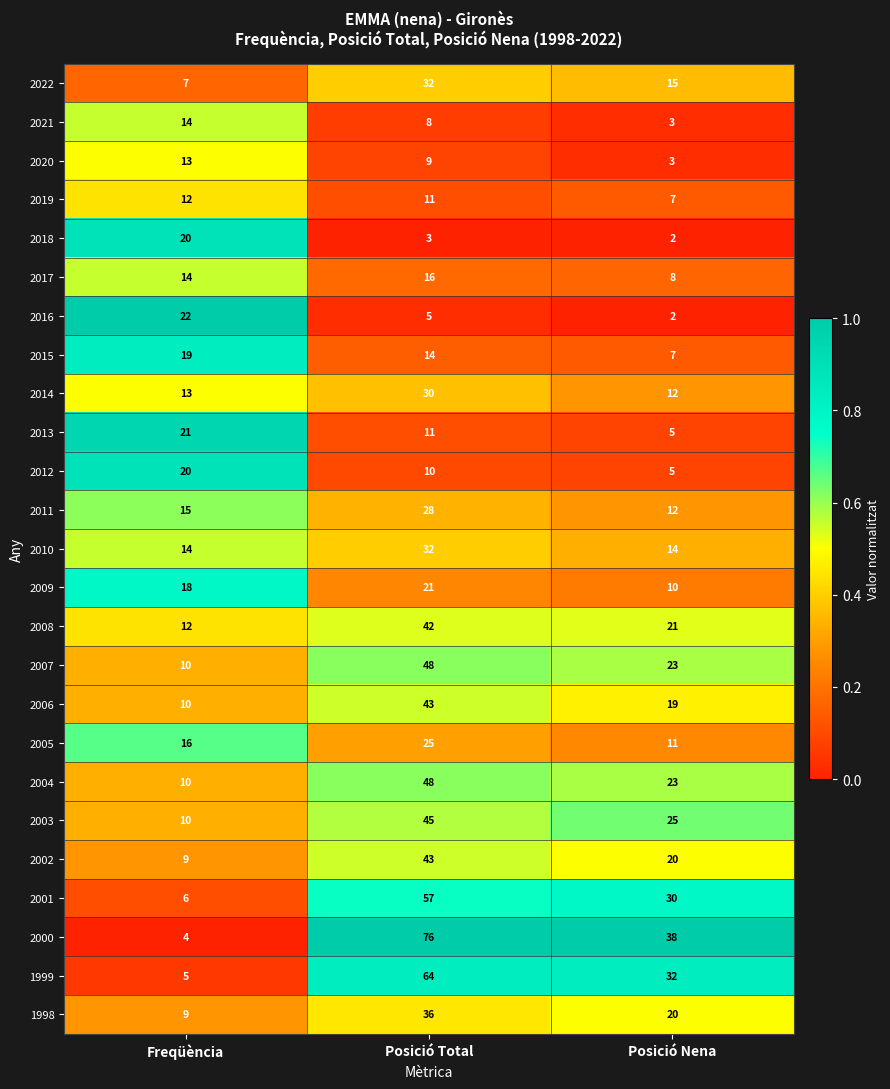

Is it true that 2008 equals 21 at Posició Nena?

True